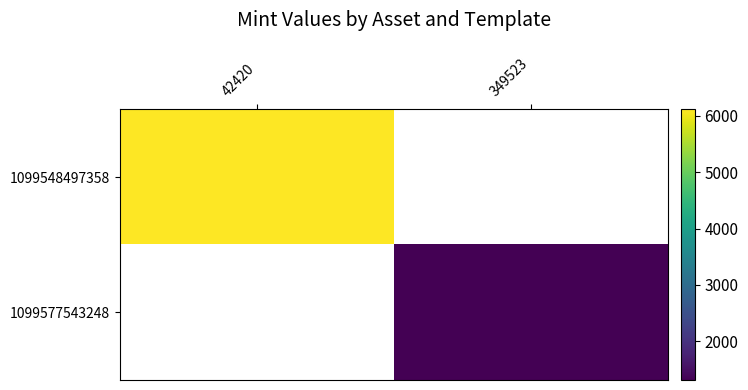

At how many categories does at least one series exceed 4553?

1